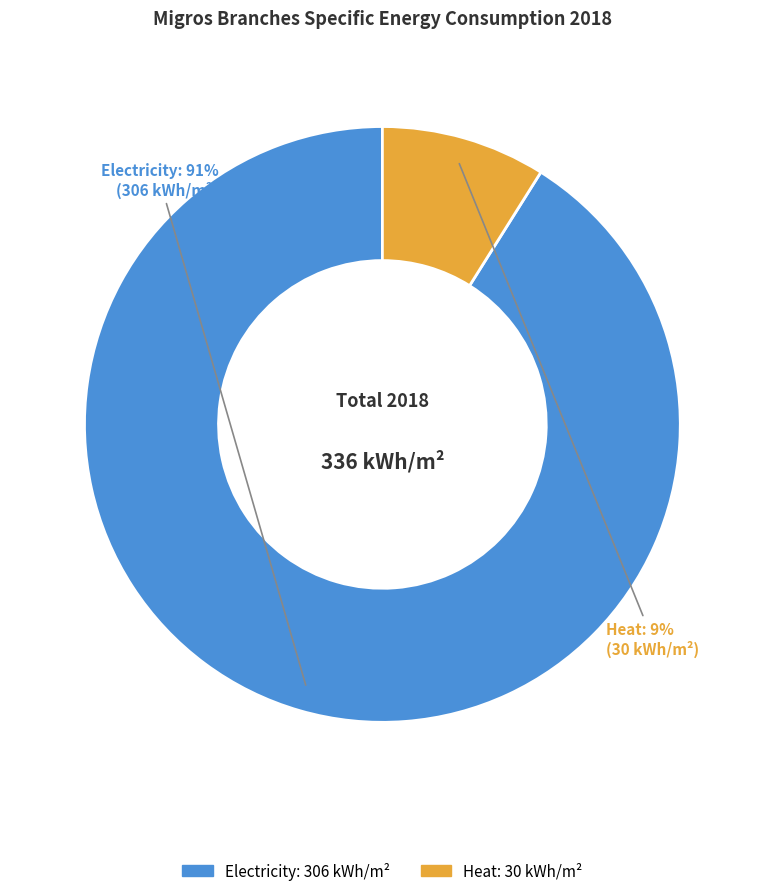

What percentage is the Electricity slice, to the nearest percent?

91%